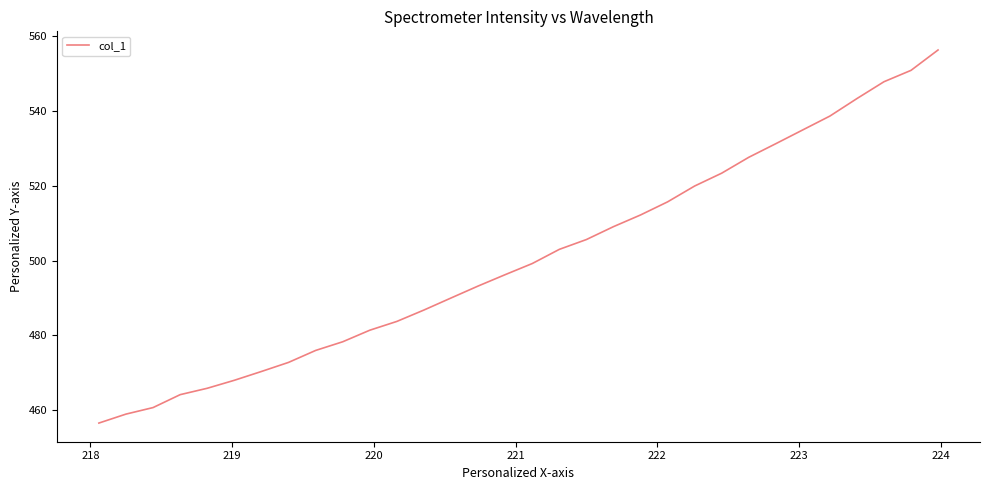

How many lines are shown in the chart?

1